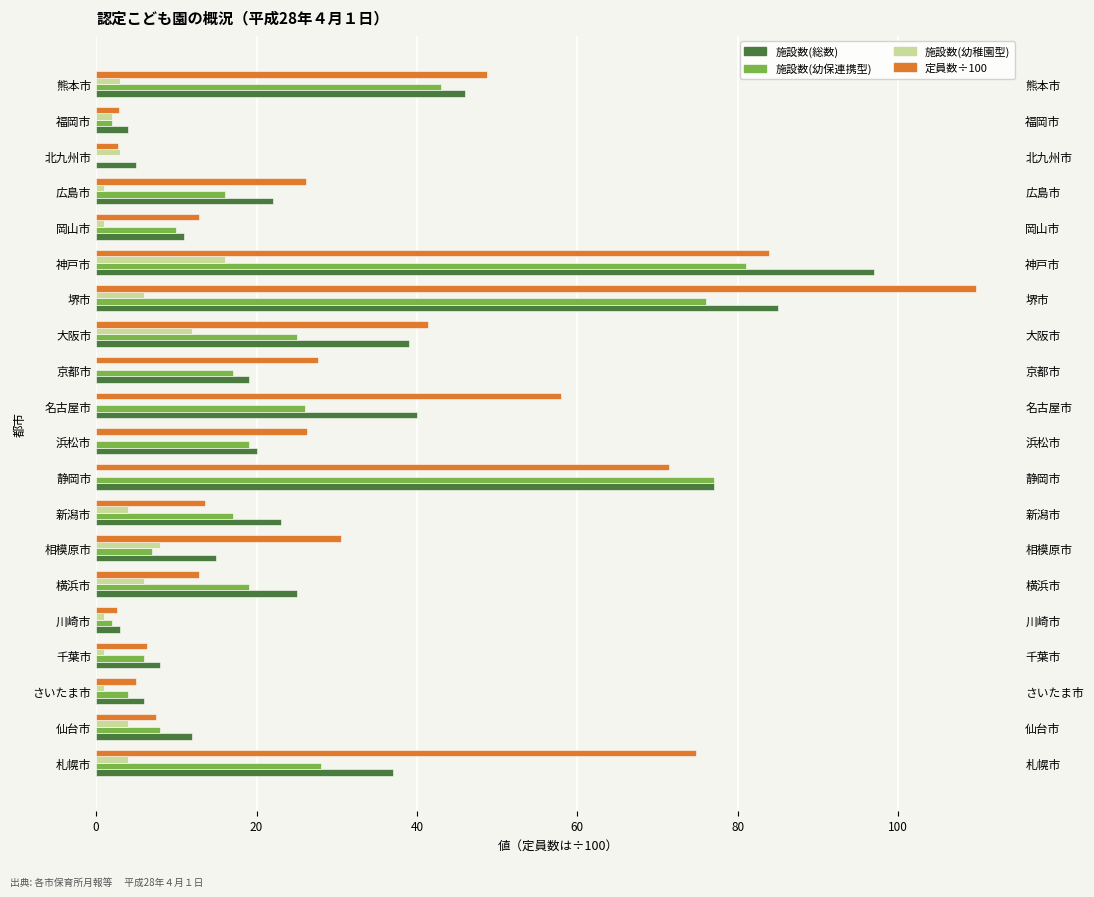

Which series has the widest spread of values?

定員数÷100